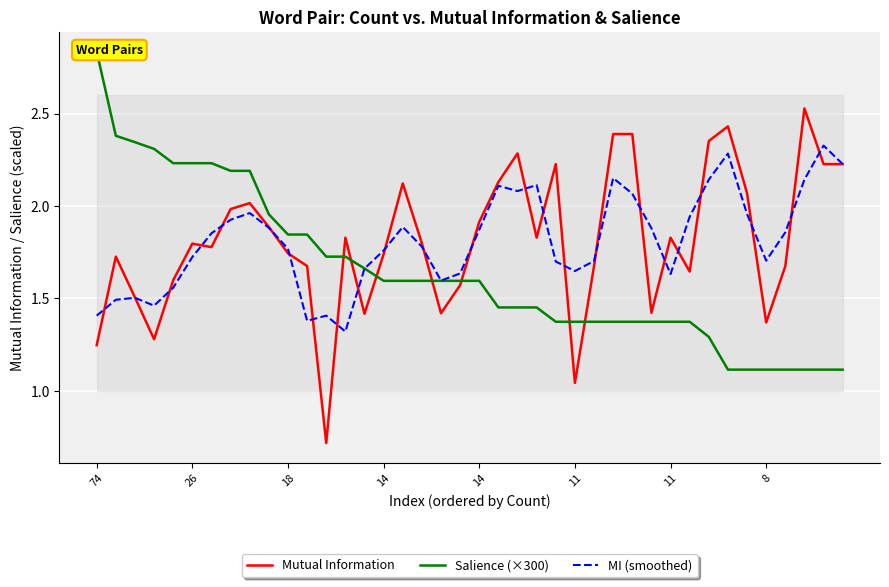

What is the difference between the Salience (×300) values at 15 and 9?

0.4